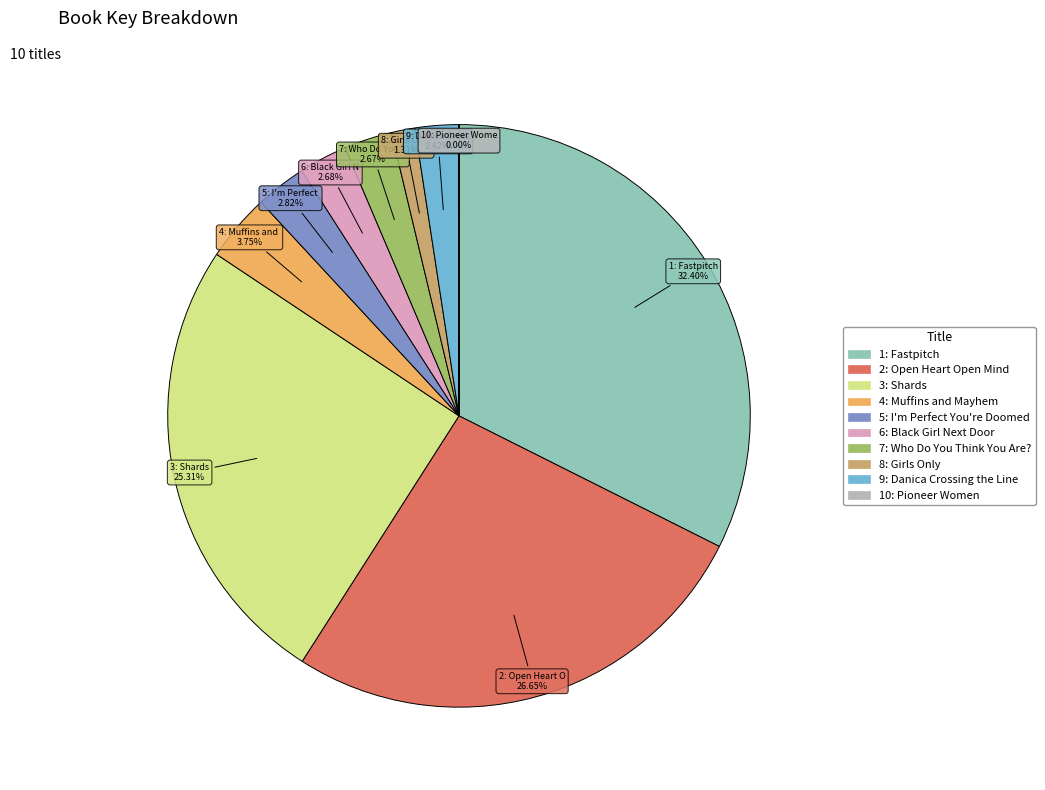

Between 8: Girls Only and 4: Muffins and Mayhem, which is larger?

4: Muffins and Mayhem